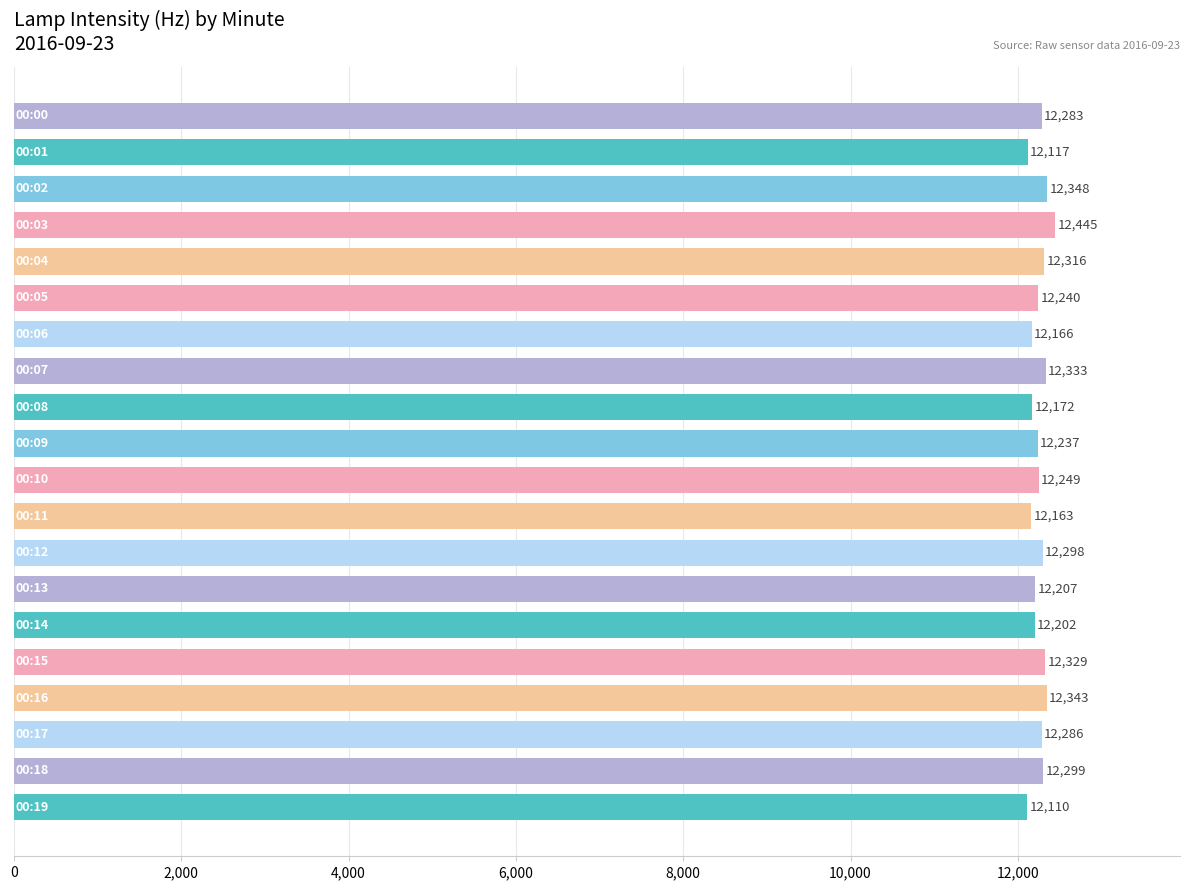

What is the difference between the maximum and minimum values?

335